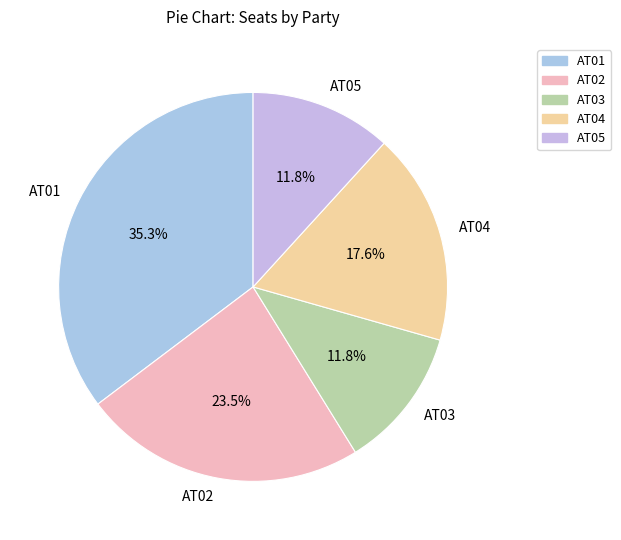

Is it true that AT01 is 35% of the pie?

True